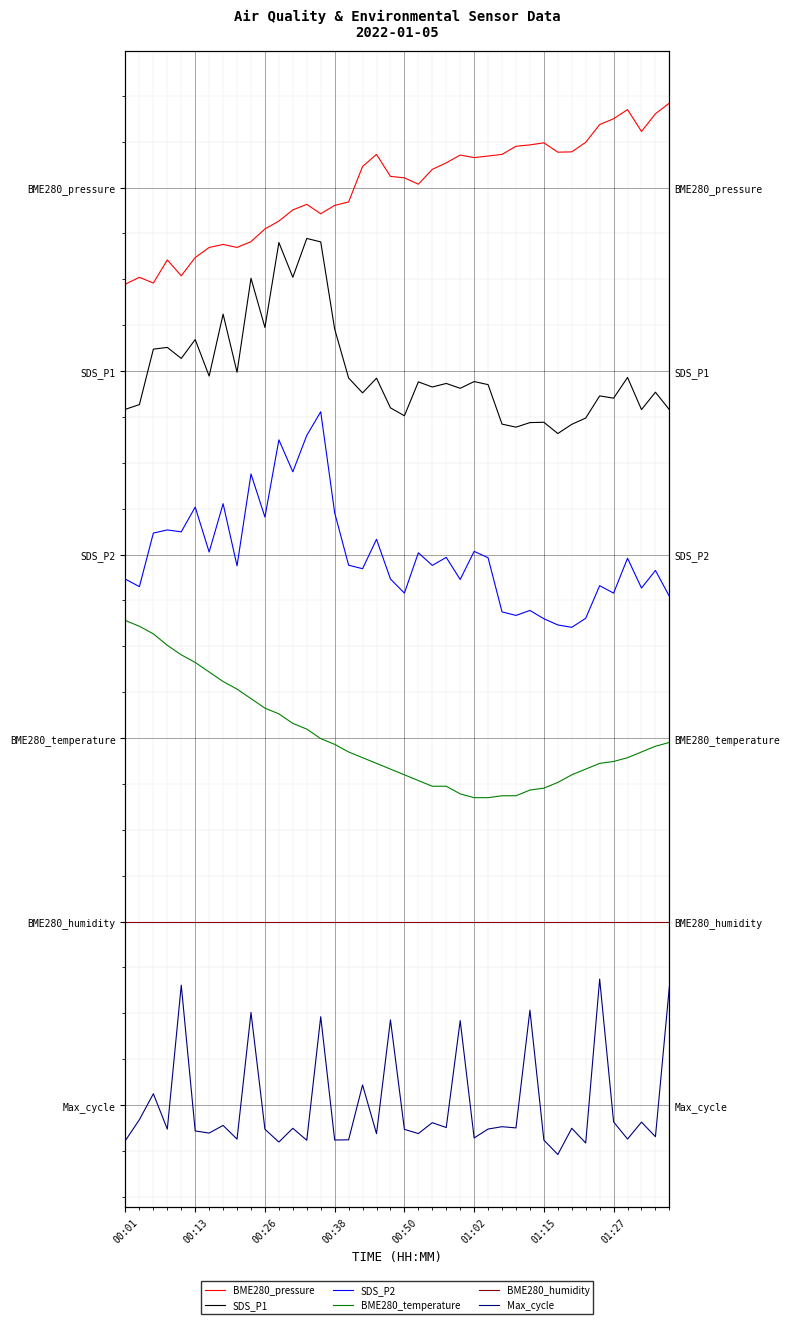

Between 28 and 14, which is larger?

28